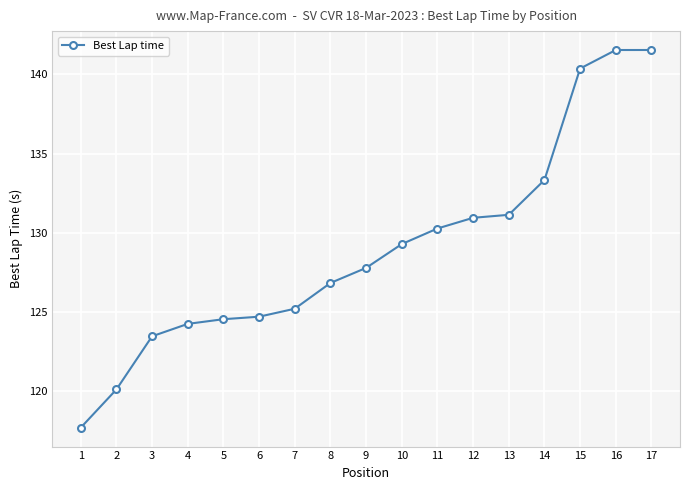

What is the value of the 5th point from the left?

124.6